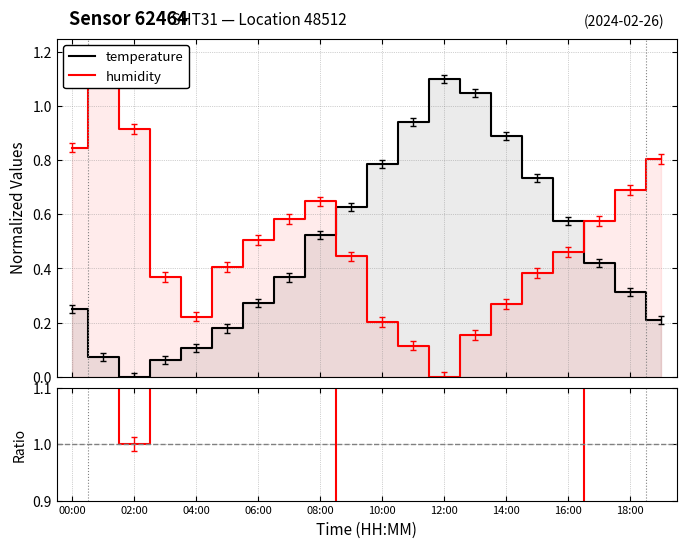

The value of temperature at 13 is 1.0. True or false?

True